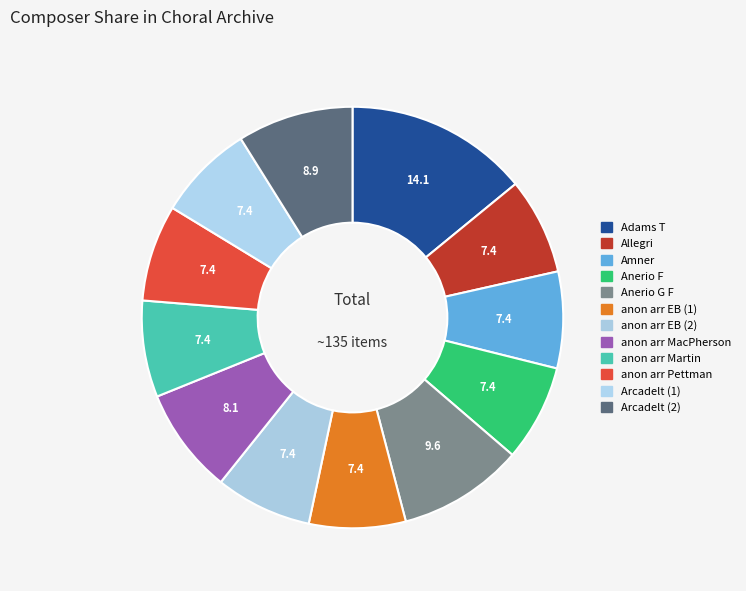

How many slices are in this pie chart?

12